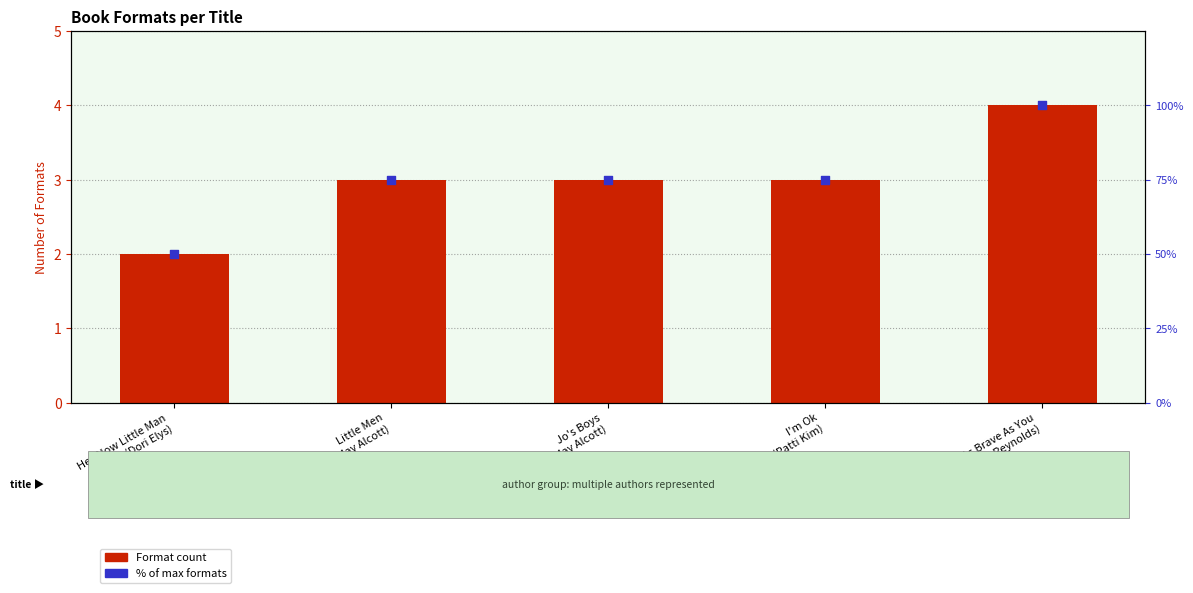

Which series contains the lowest Y value?

Format count